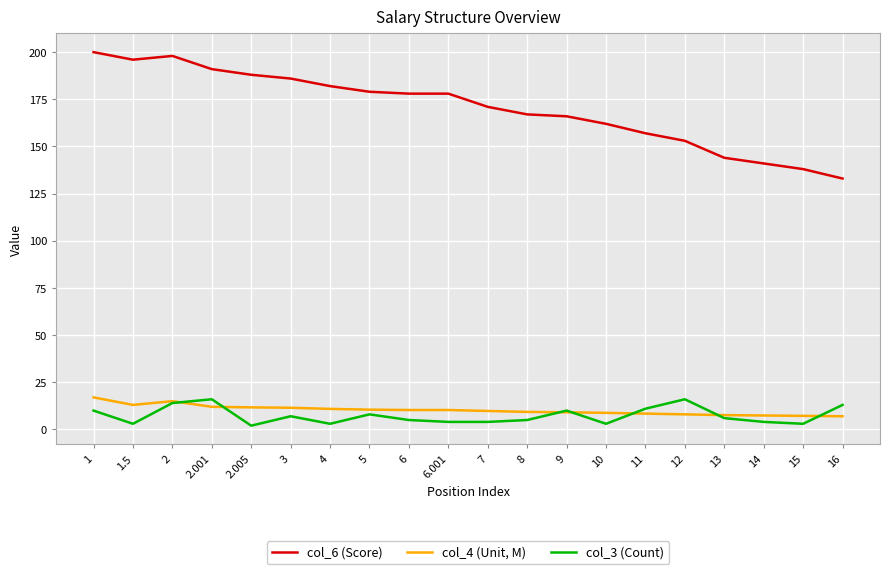

Which series has the largest total across all categories?

col_6 (Score)